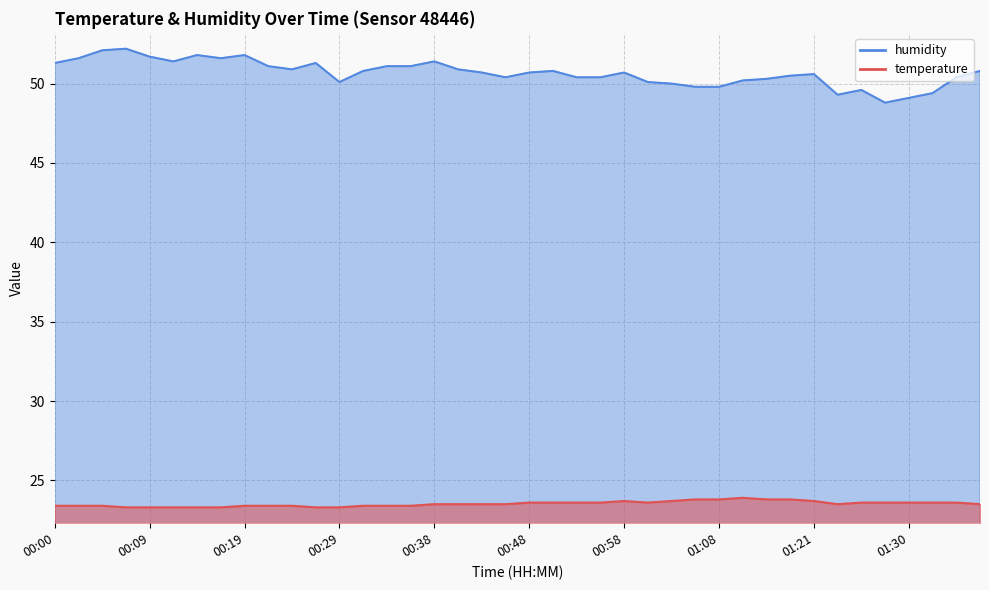

What is the approximate value of temperature at 01:00?

23.6